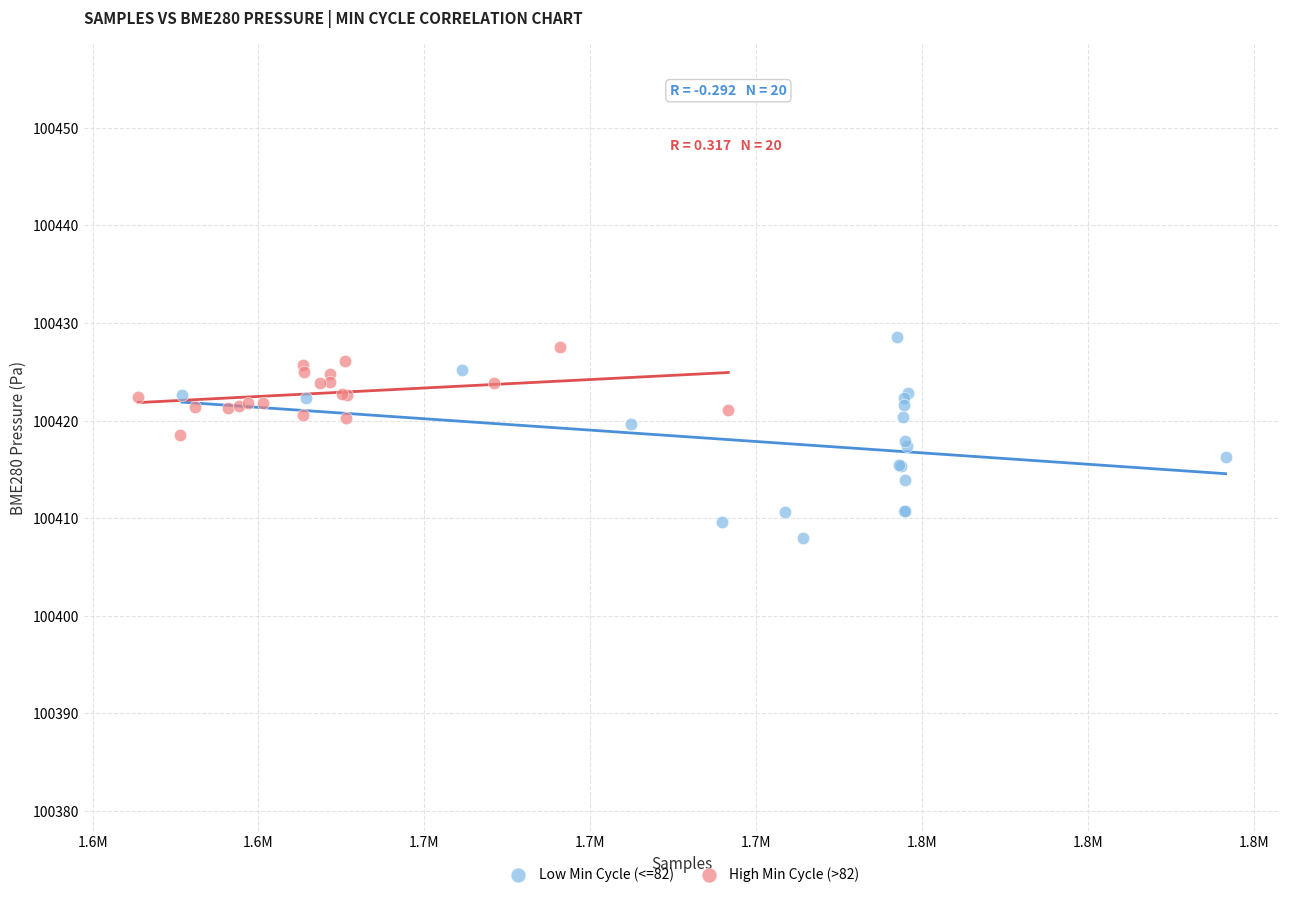

Which series has the widest spread of Y values?

Low Min Cycle (<=82)